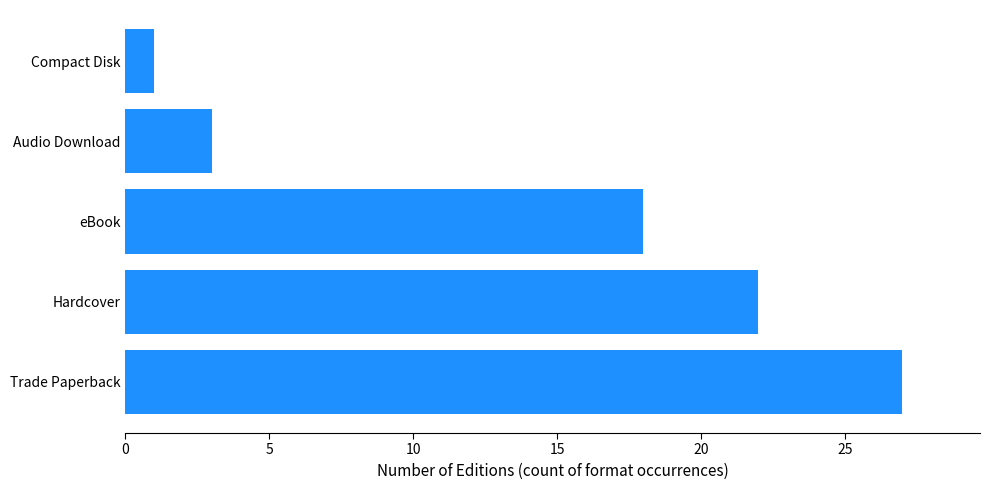

Which has a higher value, Hardcover or Trade Paperback?

Trade Paperback